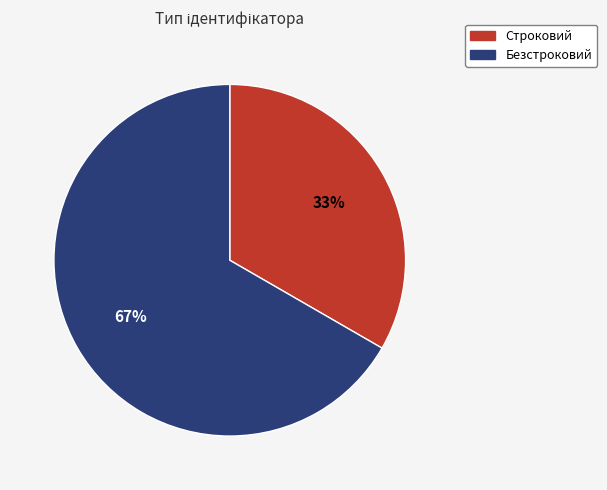

Combined, do Безстроковий and Строковий account for over 50%?

Yes